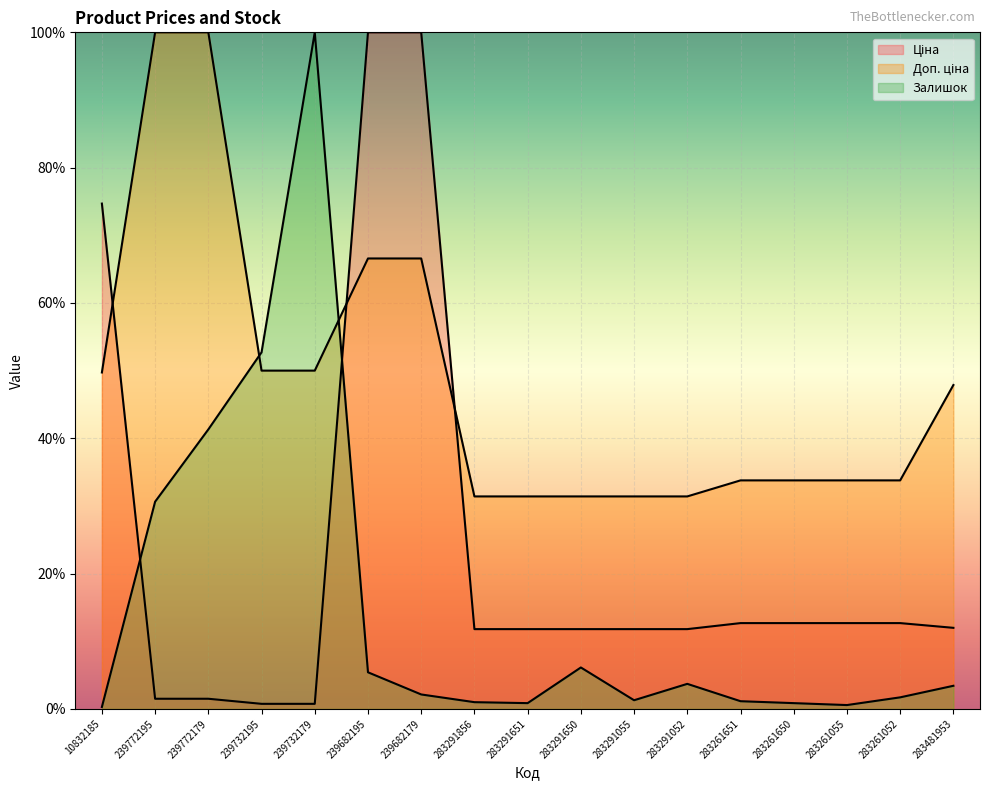

What is the difference between the highest and lowest values at 10832185?

74.4